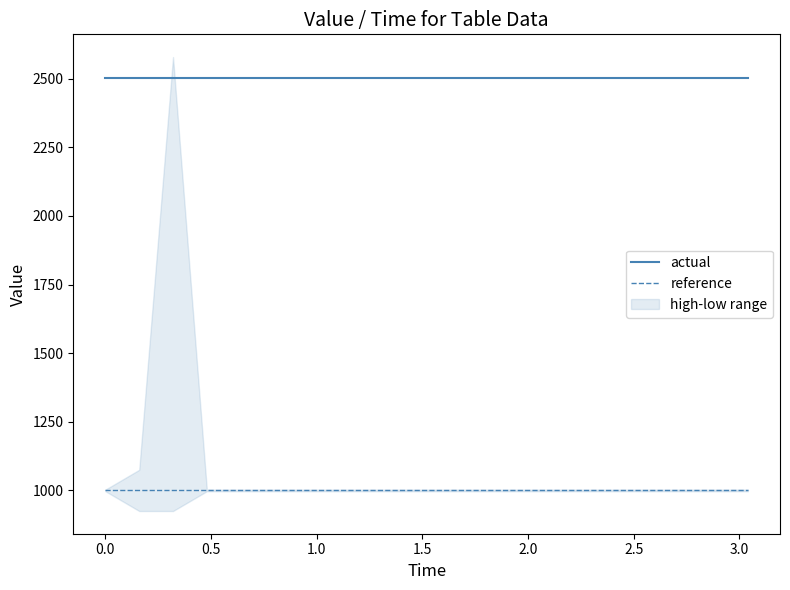

List the series in order of their peak value, highest first.

actual, reference